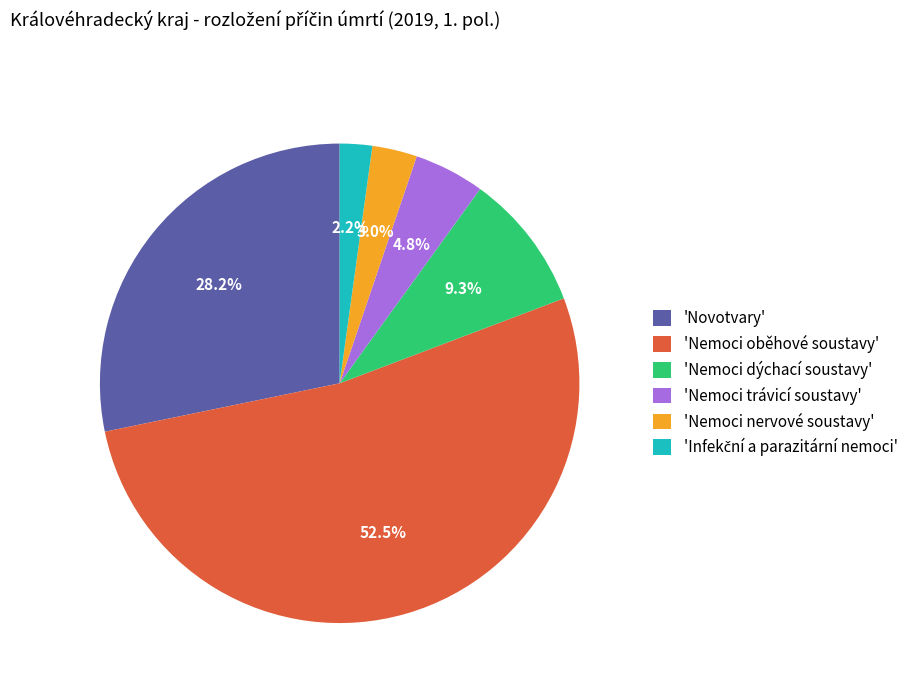

Which has a higher value, 'Novotvary' or 'Nemoci dýchací soustavy'?

'Novotvary'